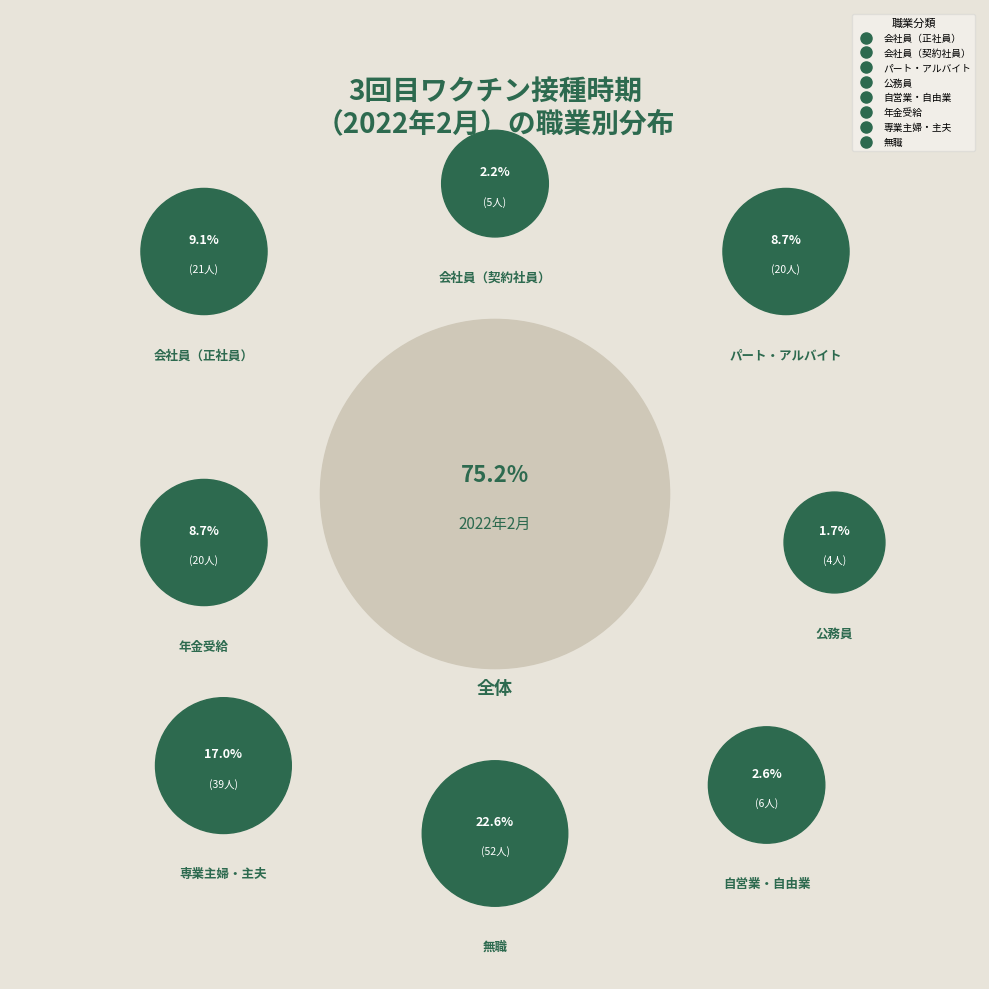

What is the change in value from パート・アルバイト to 無職?

+32